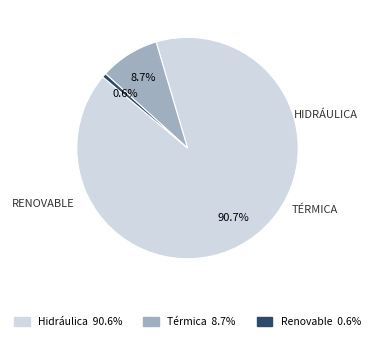

What percentage is NOT represented by Renovable?

99.4%